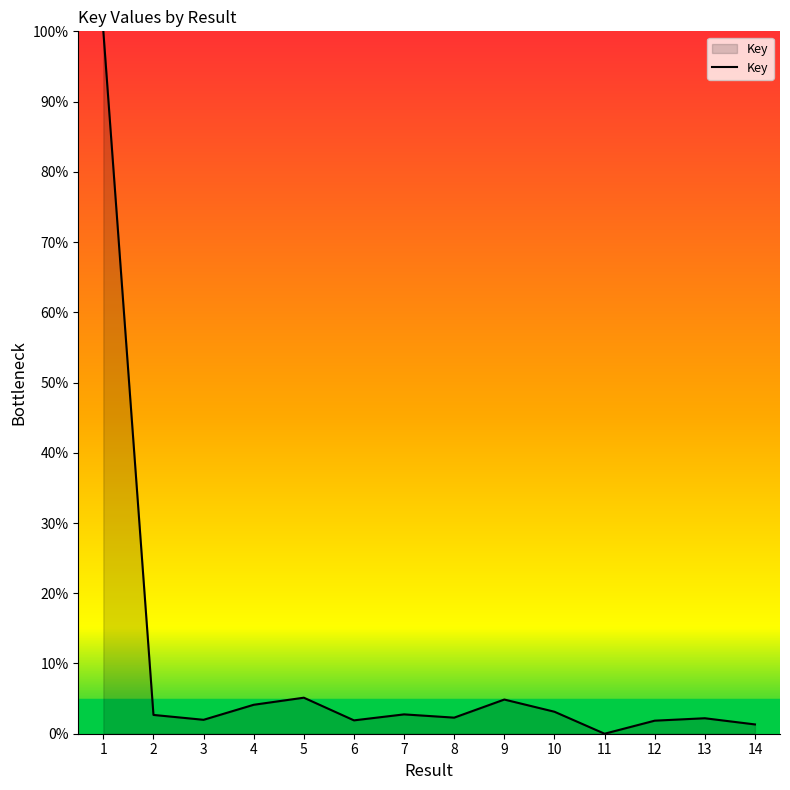

How many positive values are there?

13